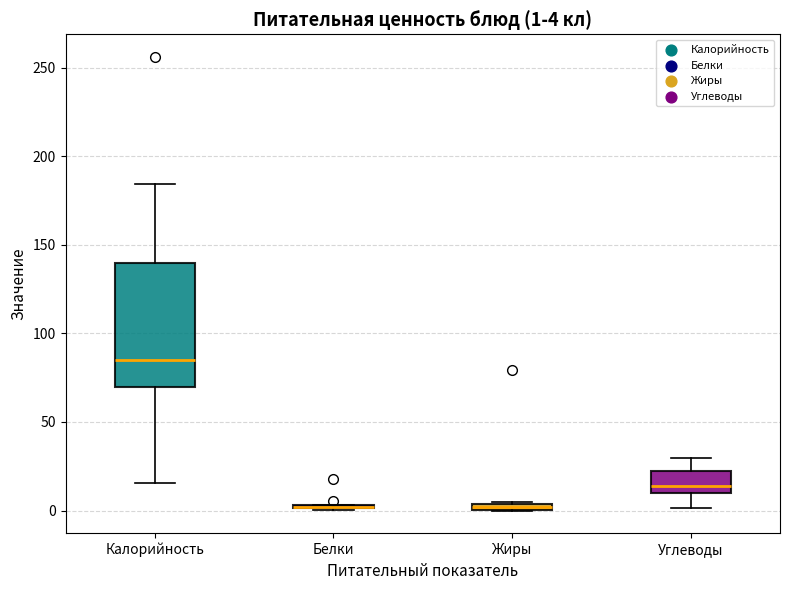

Comparing the boxes themselves (not the whiskers), which one is the tallest?

Калорийность